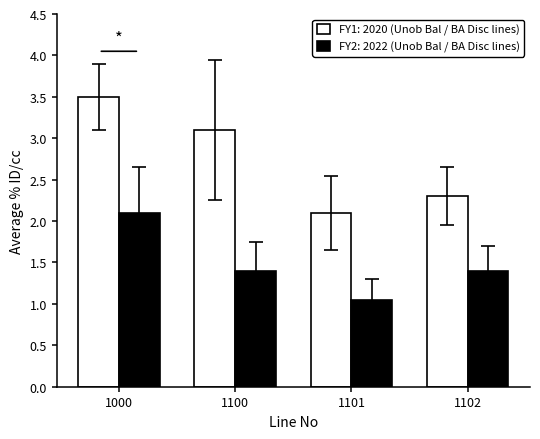

Between 1000 and 1101, which series saw the biggest shift?

FY1: 2020 (Unob Bal / BA Disc lines)